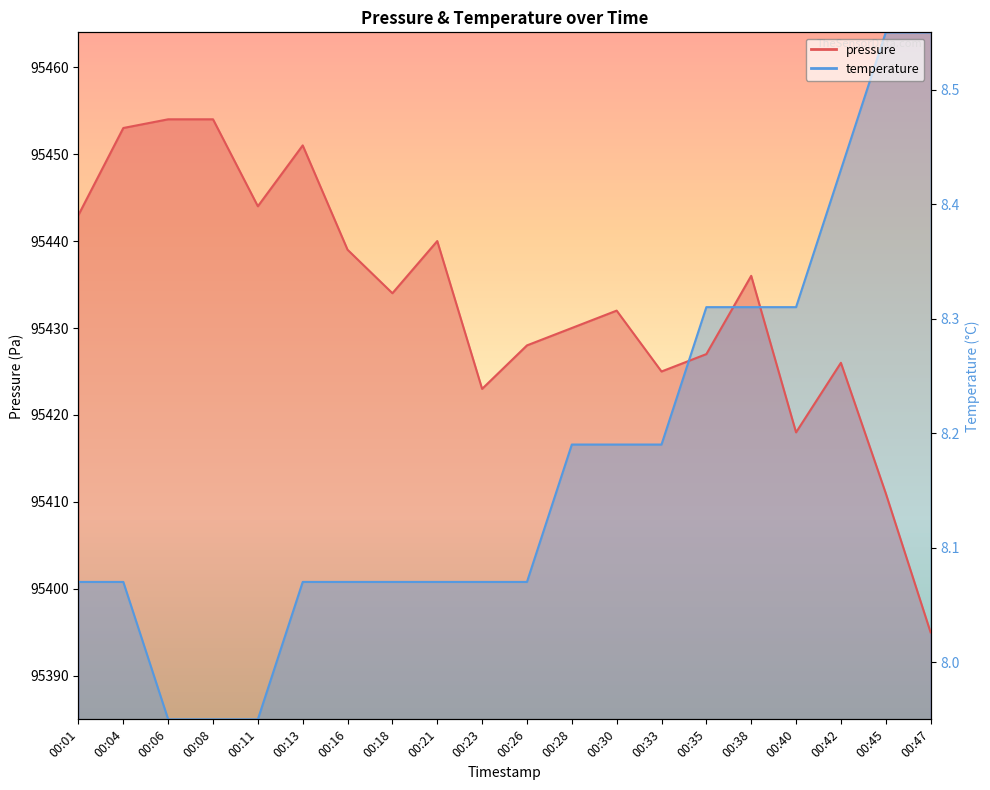

The temperature series shows 95400.8 at 00:13. True or false?

True